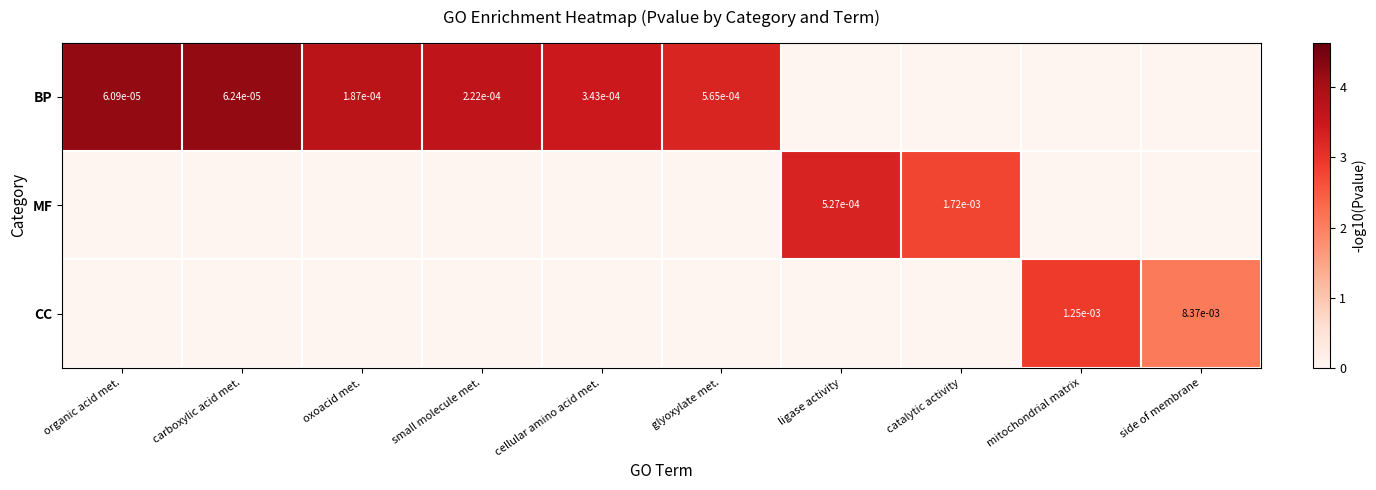

Which label corresponds to the smallest value in the chart?

side of membrane